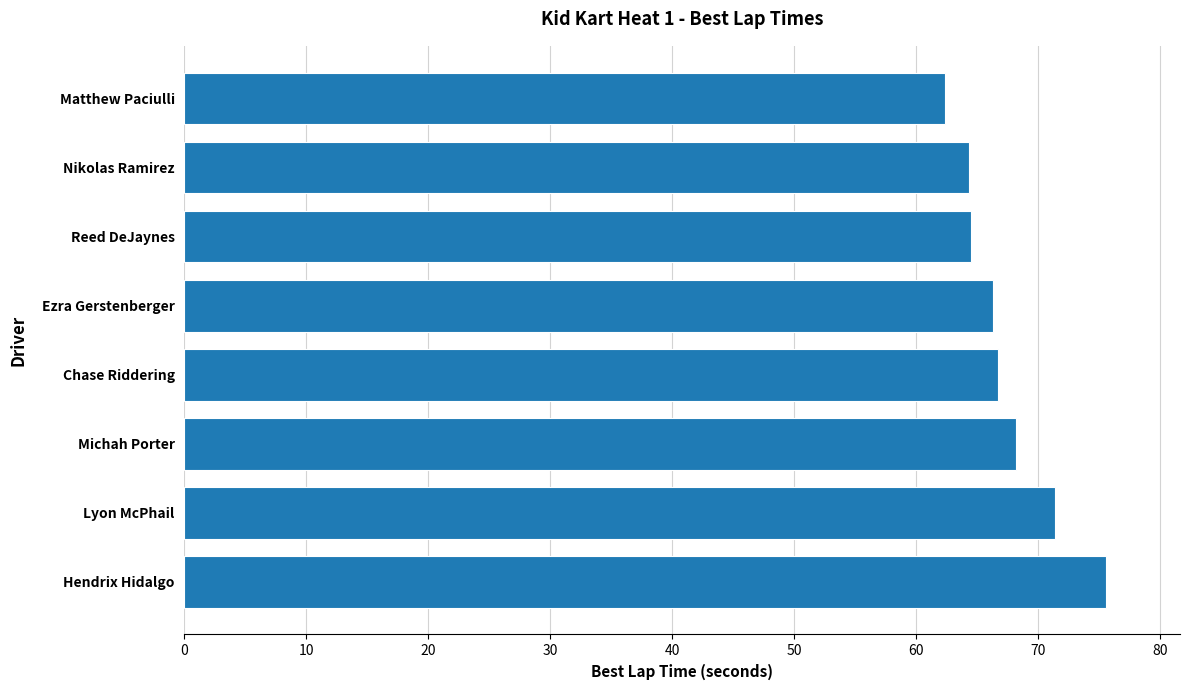

How many bars are there in total?

8